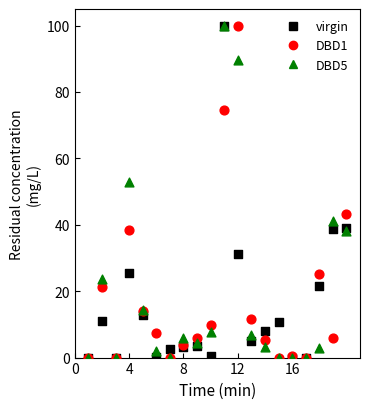

Across all series, what Y value is closest to 50?

52.9